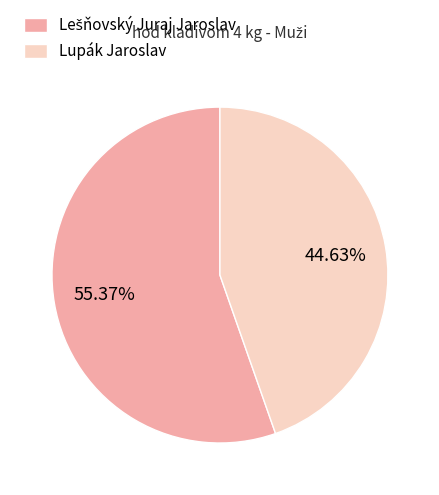

Does Lupák Jaroslav account for over 50% of the chart?

No